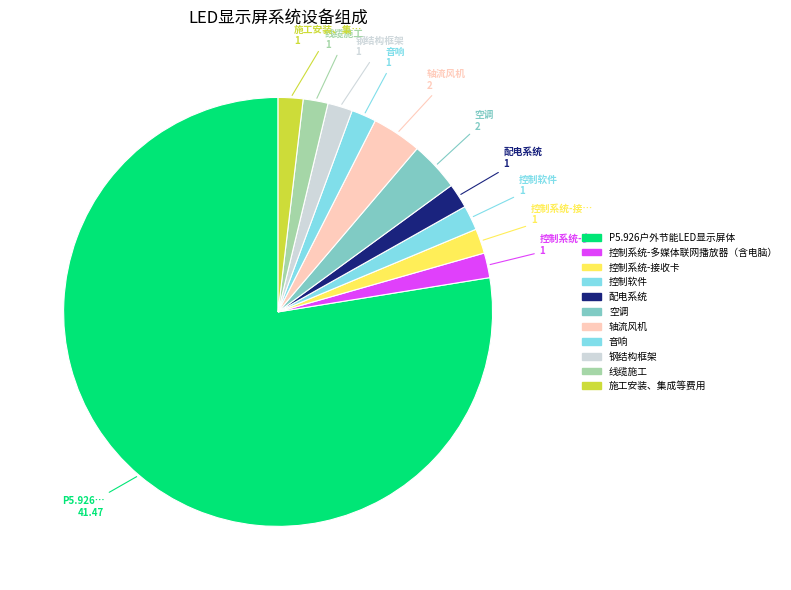

To the nearest percent, what is the average slice percentage?

9%